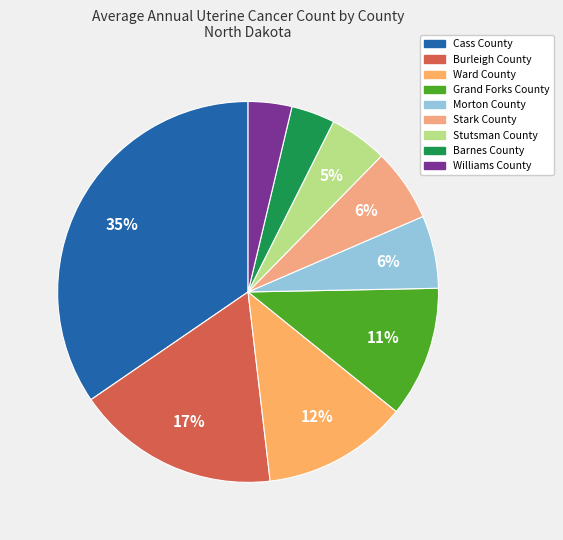

How many segments does this pie chart have?

9